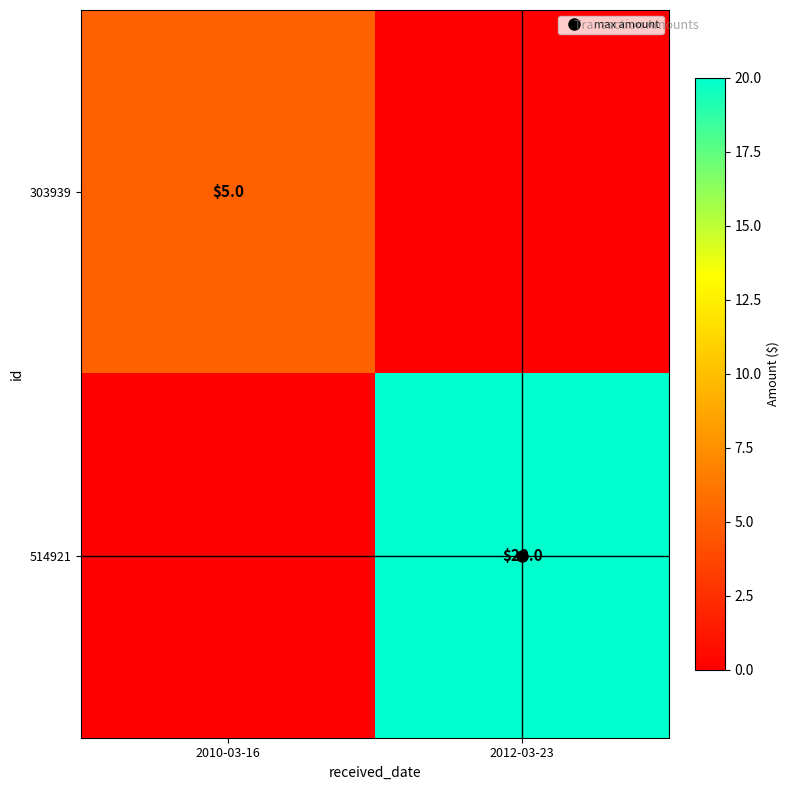

At which category is the sum across all series the highest?

2012-03-23